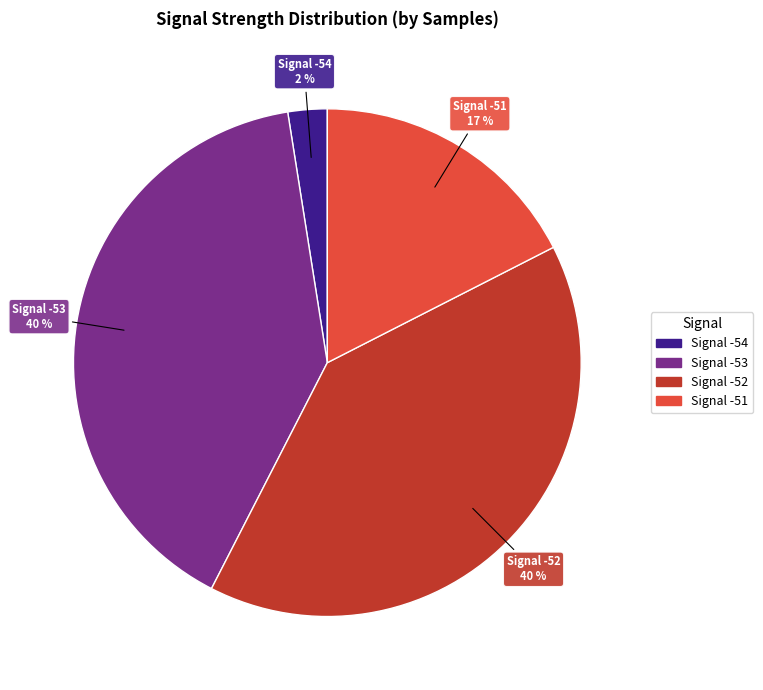

Is there a majority slice in this chart?

No